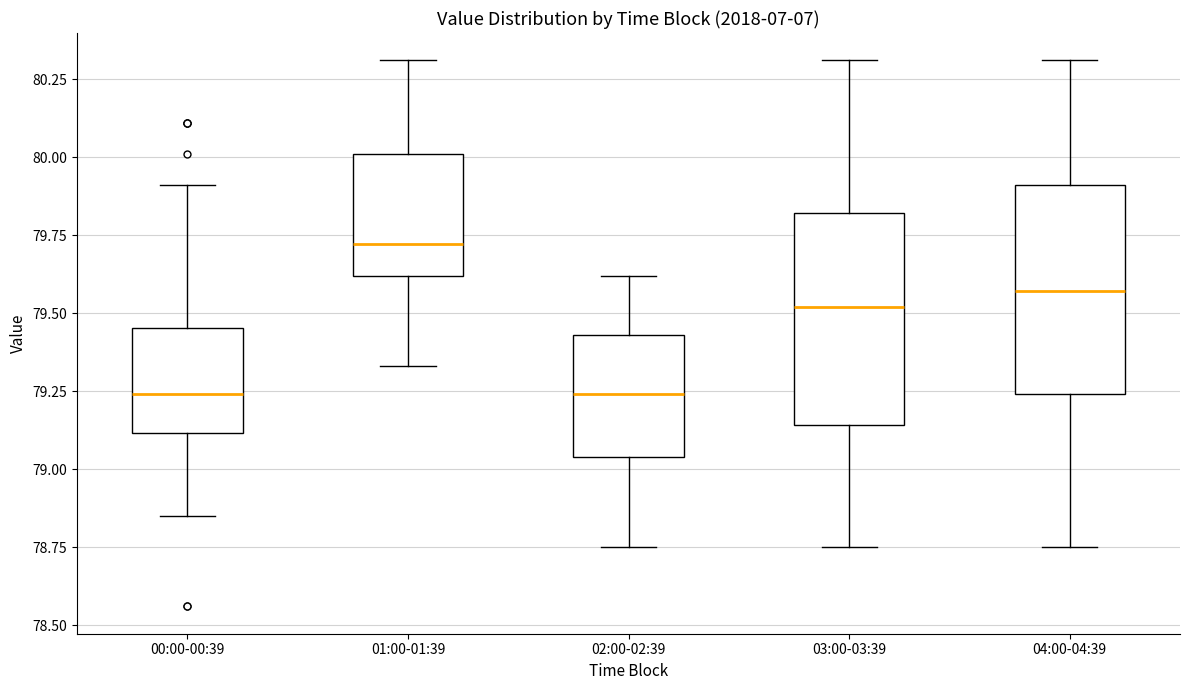

Where does the upper whisker of the box for 03:00-03:39 end on the y-axis? The values are not printed on the chart, so give them approximately, as read against the axis.

80.30